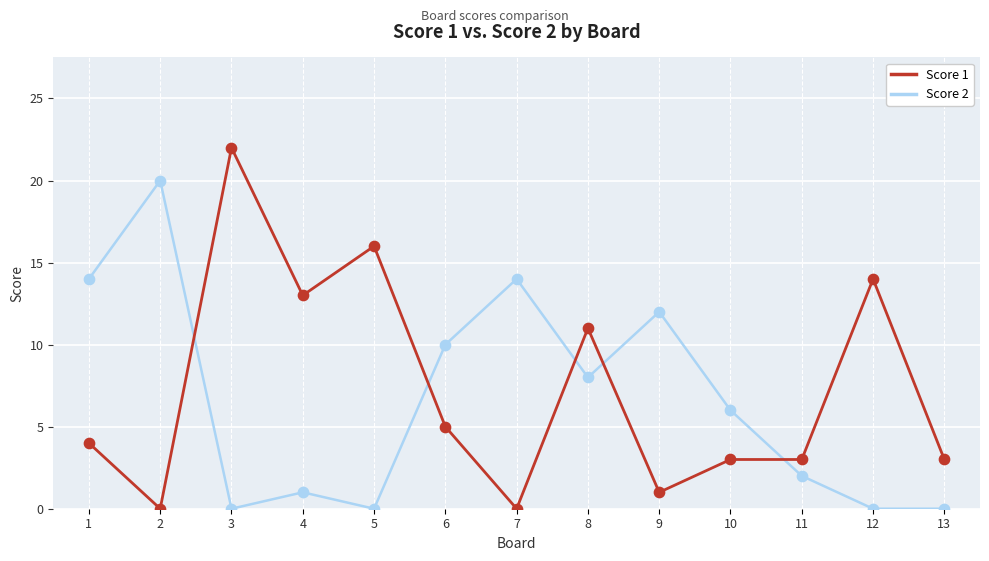

At how many categories does at least one series exceed 8?

10